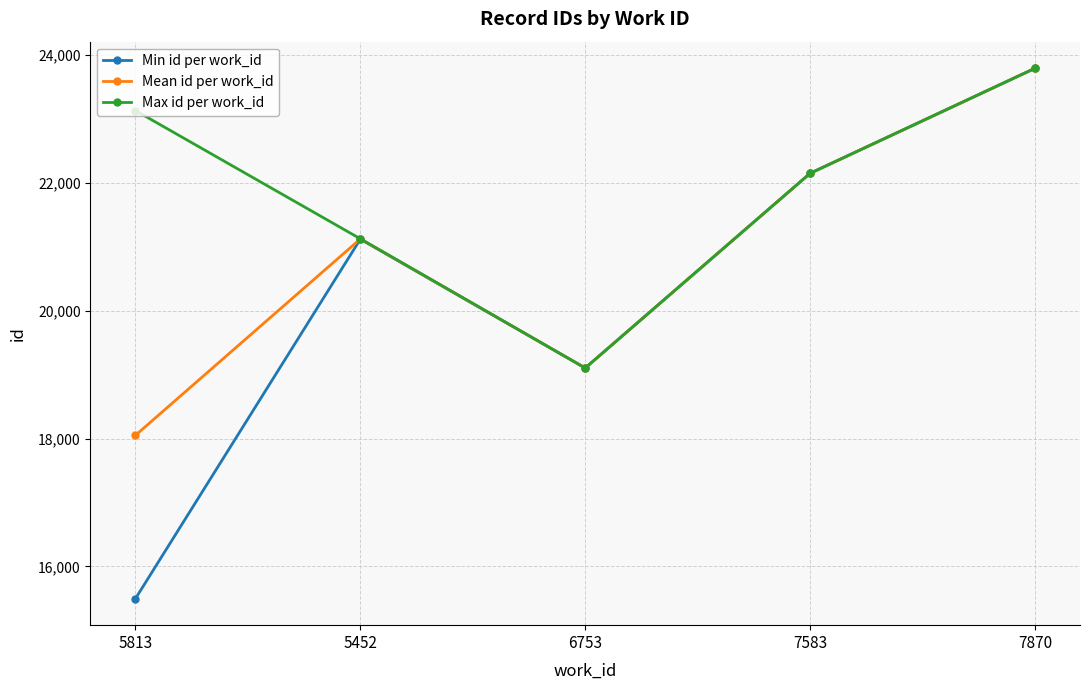

In Mean id per work_id, how many points are lower than both neighbors (excluding endpoints)?

1